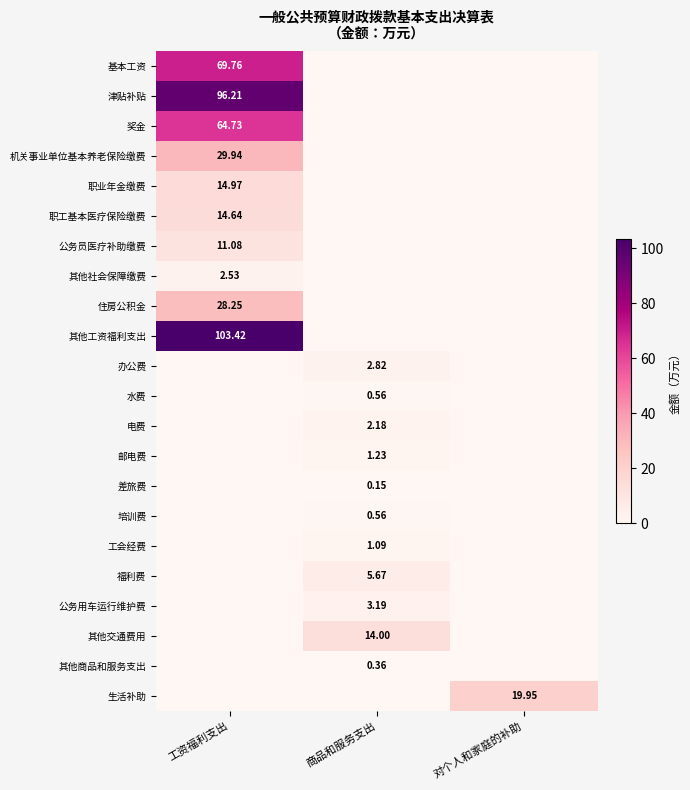

What is the difference between the maximum and second lowest values in the 水费 series?

0.6